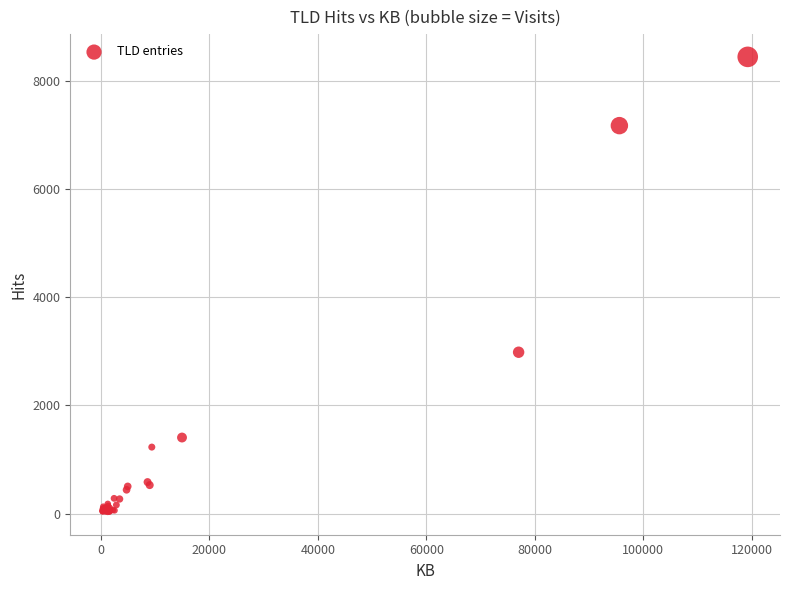

What Y value in the scatter plot is closest to 4239?

2985